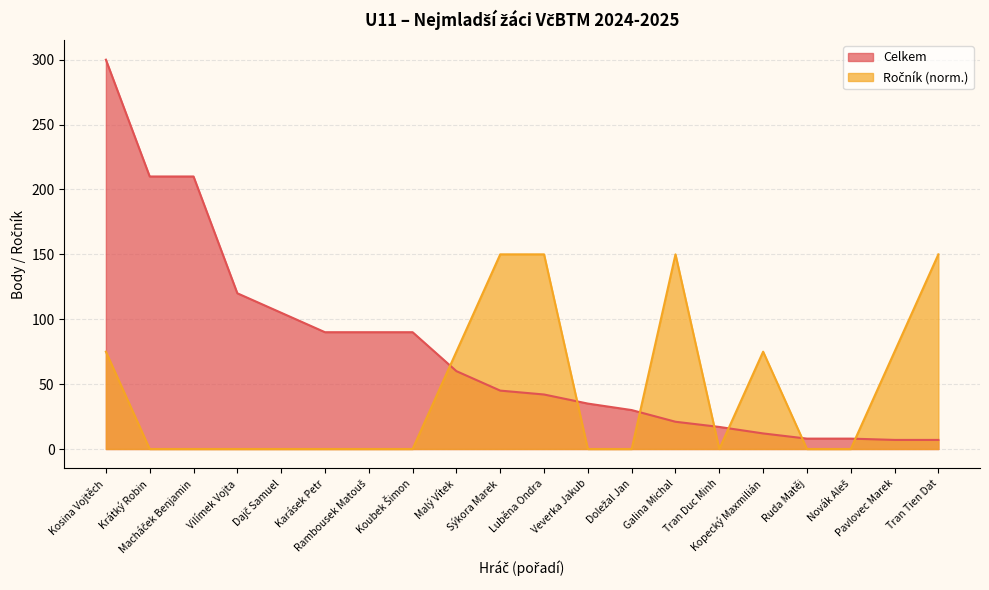

Count the Ročník values in the range 0 to 75.

16